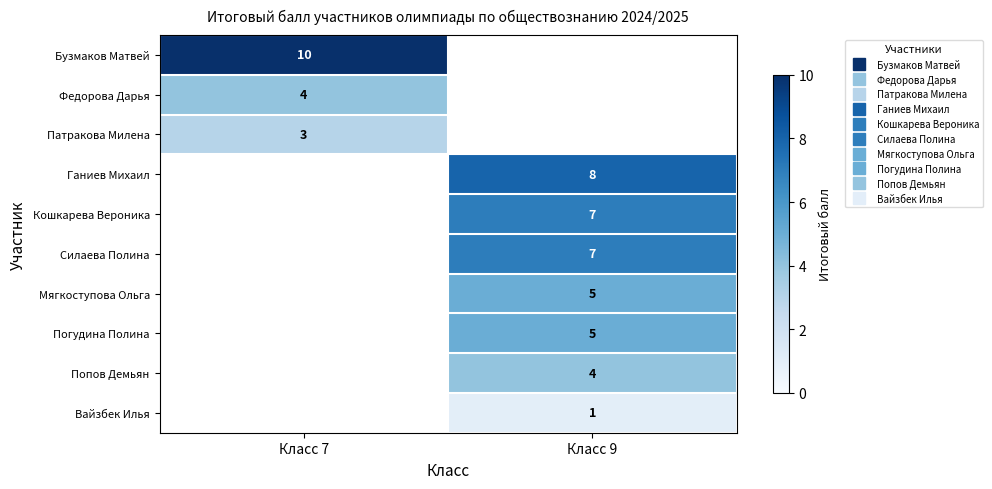

Is the value of row_5 at Класс 9 greater than the value of row_1 at Класс 7?

Yes